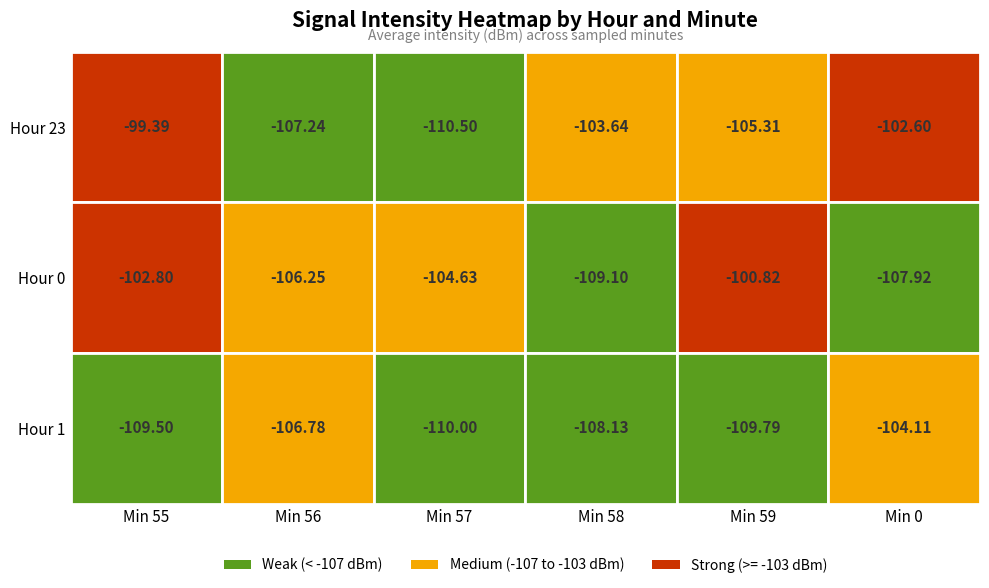

Which has a higher value, 2 or 3?

3